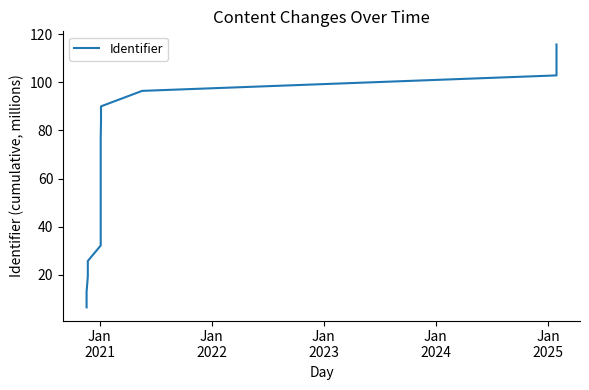

Reading left to right, list all the values displayed in this chart.

6.4	12.9	19.3	25.7	32.1	38.6	45.0	51.4	57.9	64.3	70.7	77.1	83.6	90.0	96.4	102.9	109.3	115.7